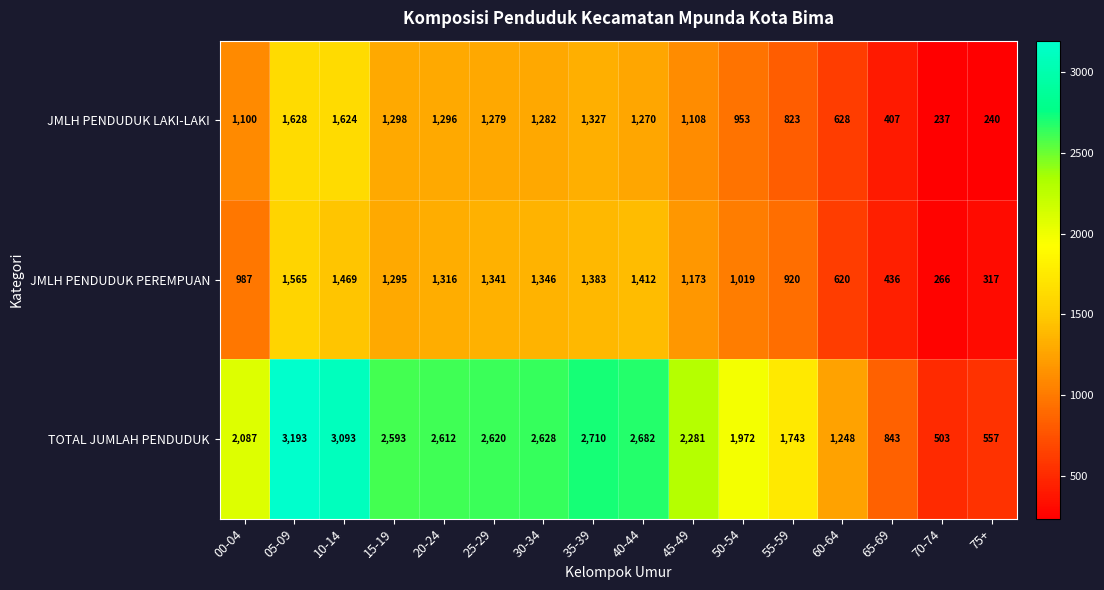

Between 15-19 and 75+, which series saw the biggest shift?

TOTAL JUMLAH PENDUDUK